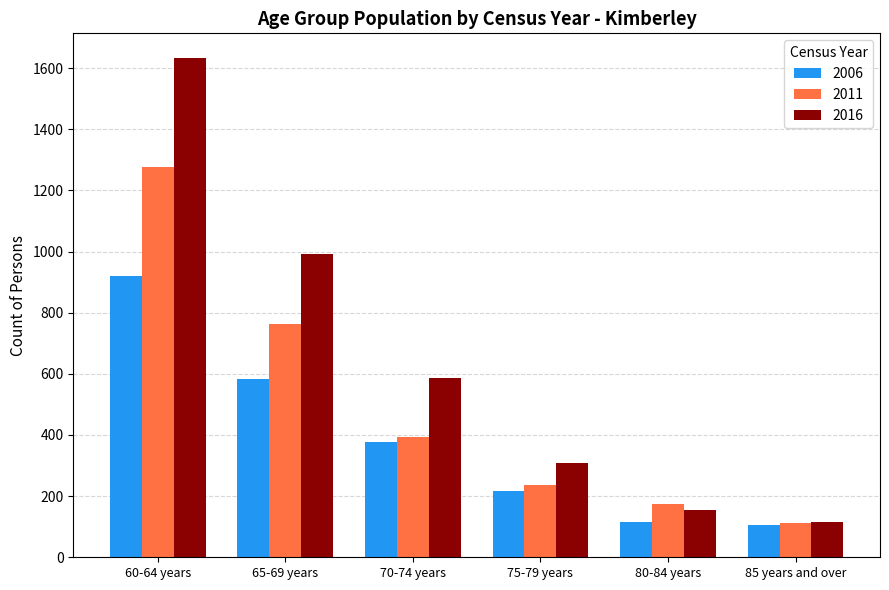

Where is 2011 nearest to the value 694?

65-69 years